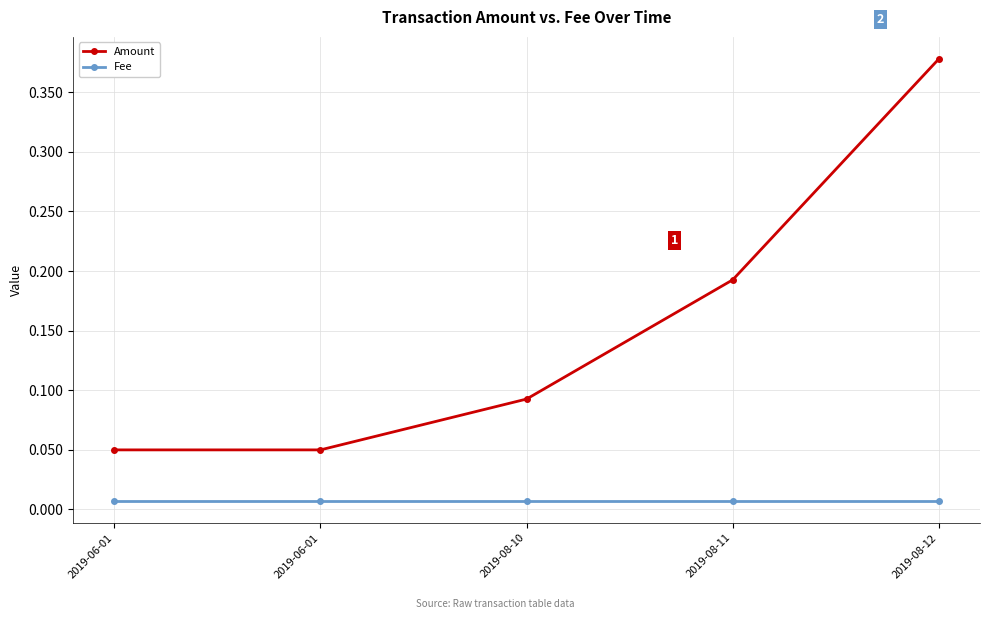

How many lines are shown in the chart?

2